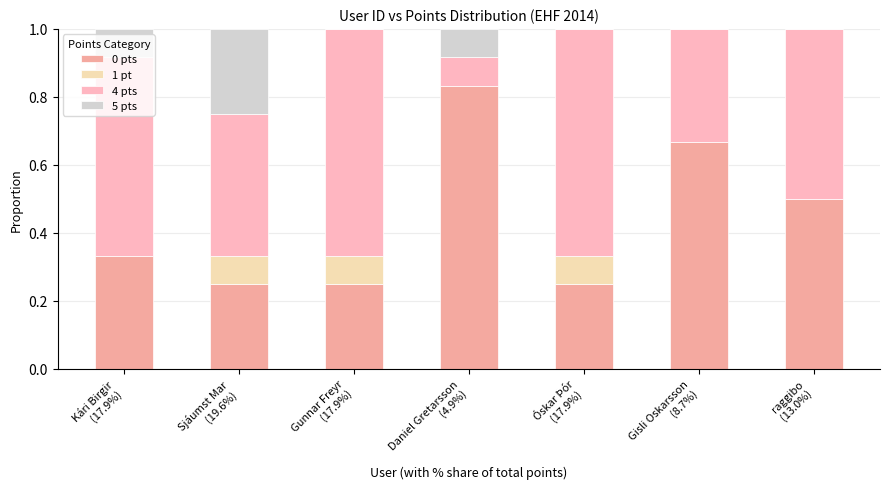

What is the difference between the 0 pts values at Kári Birgir
(17.9%) and Óskar Þór
(17.9%)?

0.1